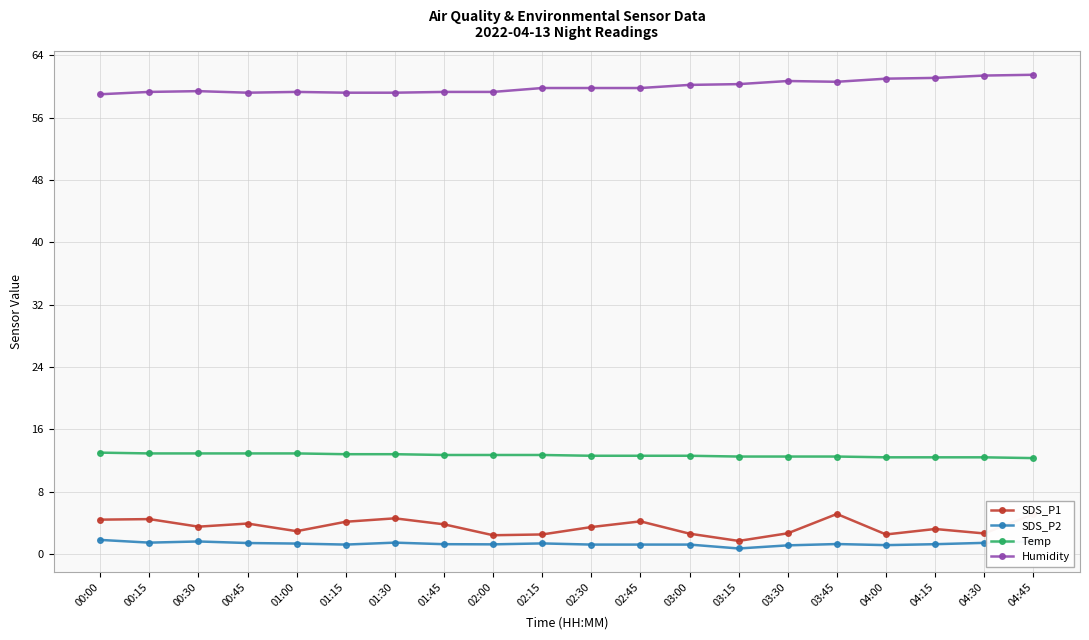

Does the chart have visible grid lines?

Yes